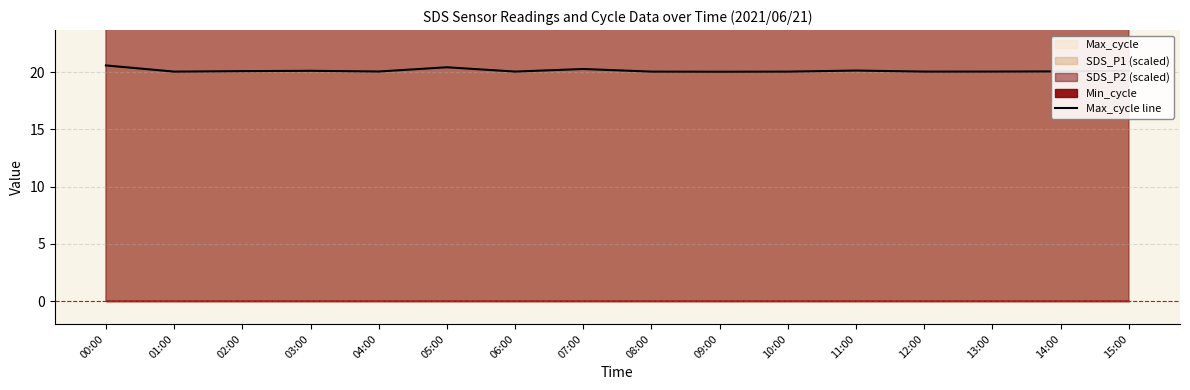

Which has a higher value, 04:00 or 11:00?

11:00